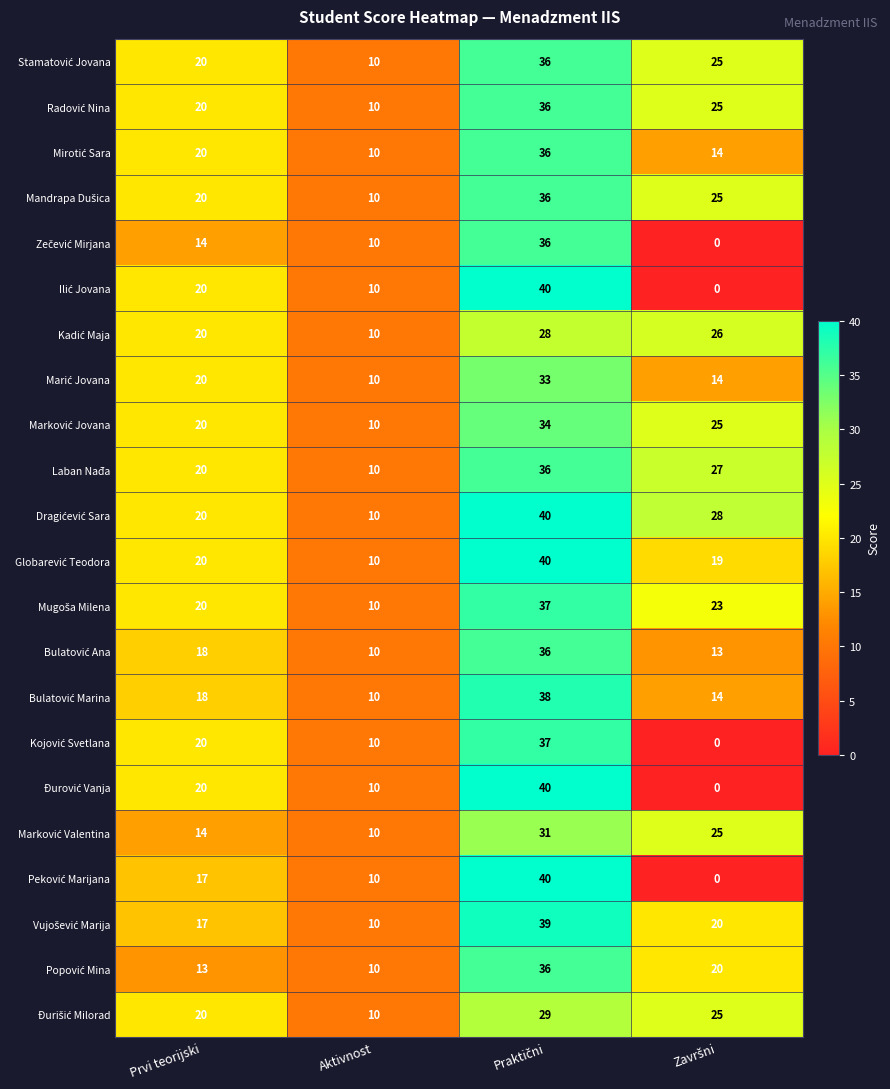

What is the total value across all series at Aktivnost?

220